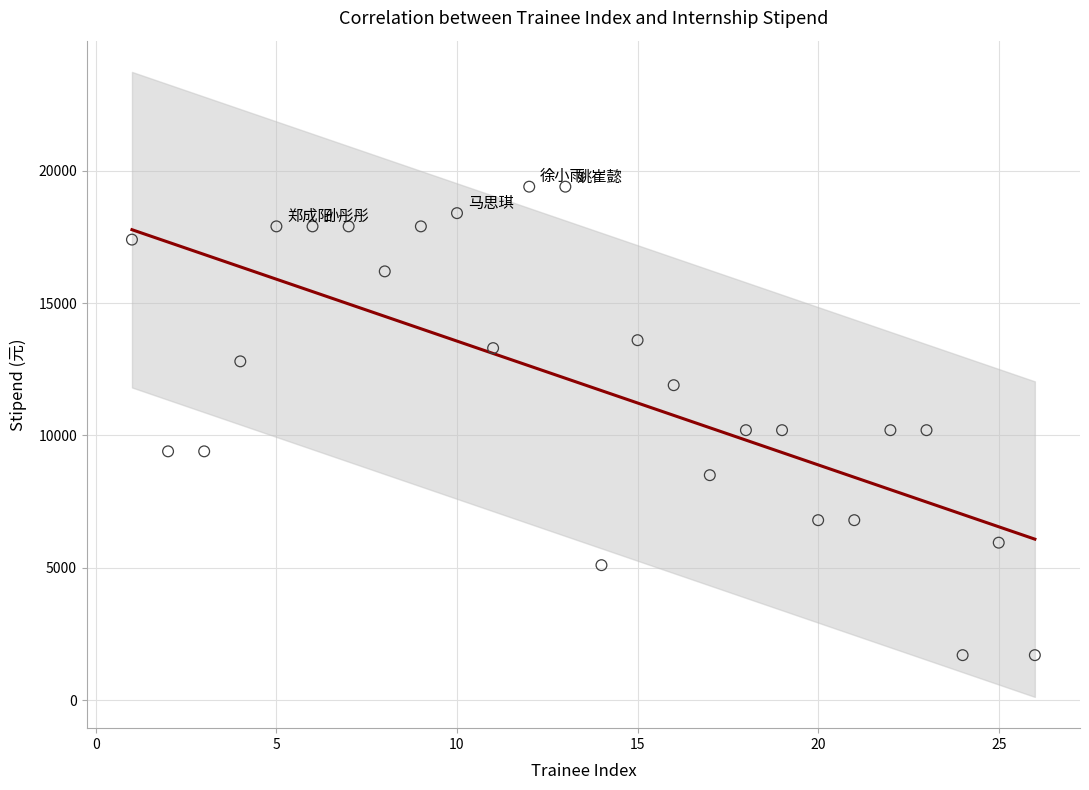

What is the range of X values (max minus min)?

25